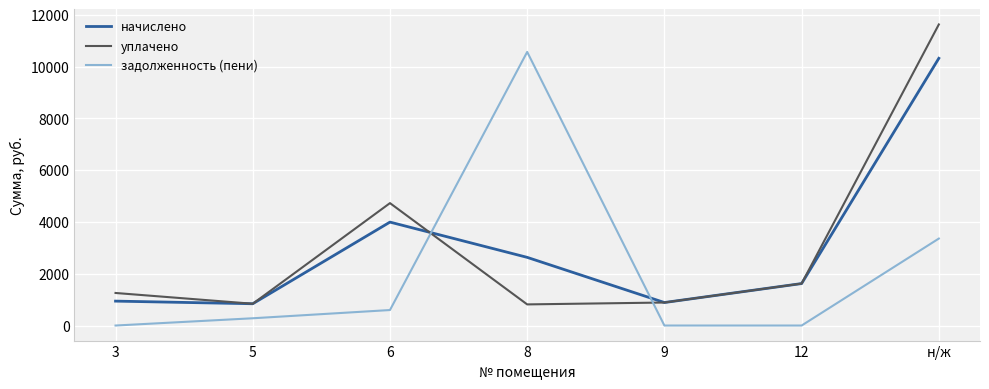

At 6, list the series in order from largest to smallest.

уплачено, начислено, задолженность (пени)